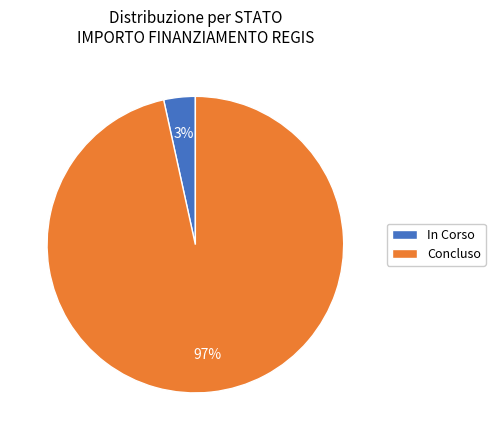

Combined, do In Corso and Concluso account for over 50%?

Yes